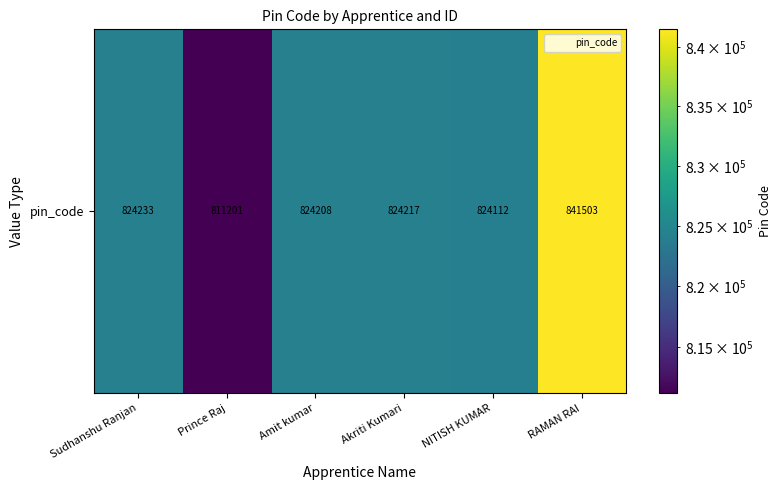

The chart shows a value of 1497289 at RAMAN RAI. True or false?

False